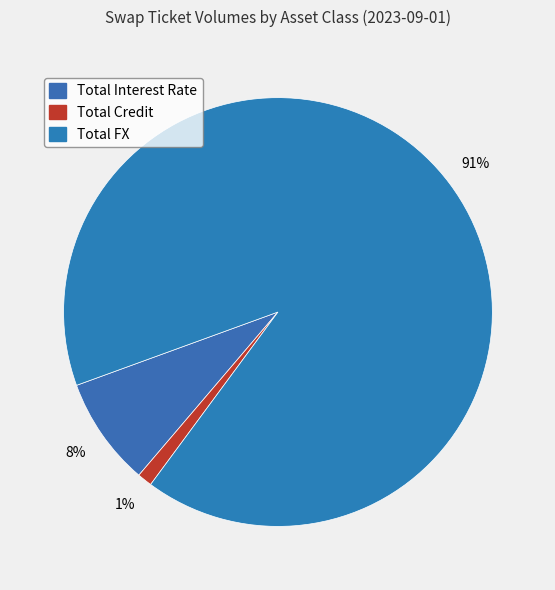

How many segments does this pie chart have?

3